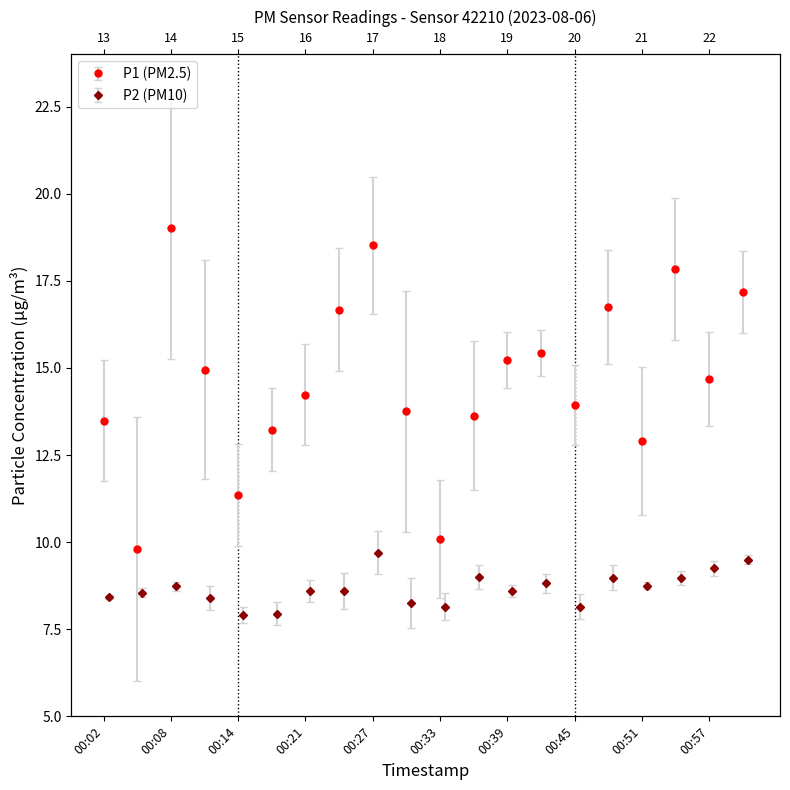

Reading left to right, extract all data points from this chart.

P1: 13.5	9.8	19.0	14.9	11.3	13.2	14.2	16.7	18.5	13.8	10.1	13.6	15.2	15.4	13.9	16.8	12.9	17.8	14.7	17.2
P2: 8.4	8.6	8.7	8.4	7.9	8.0	8.6	8.6	9.7	8.2	8.2	9.0	8.6	8.8	8.2	9.0	8.8	9.0	9.2	9.5